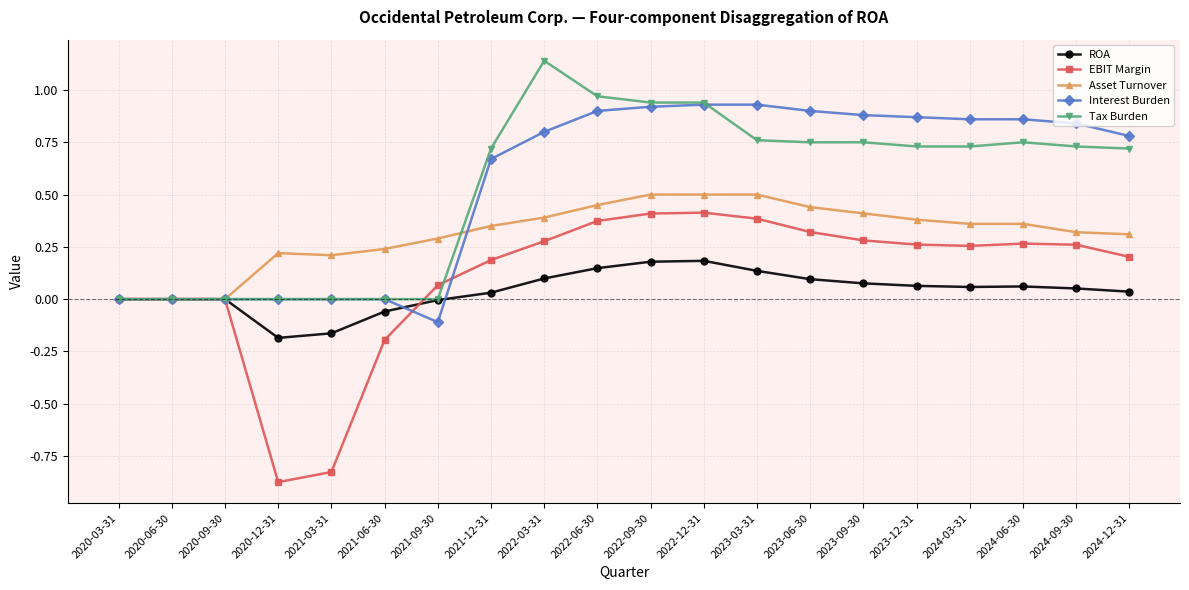

What is the average value of the Interest Burden series?

0.6